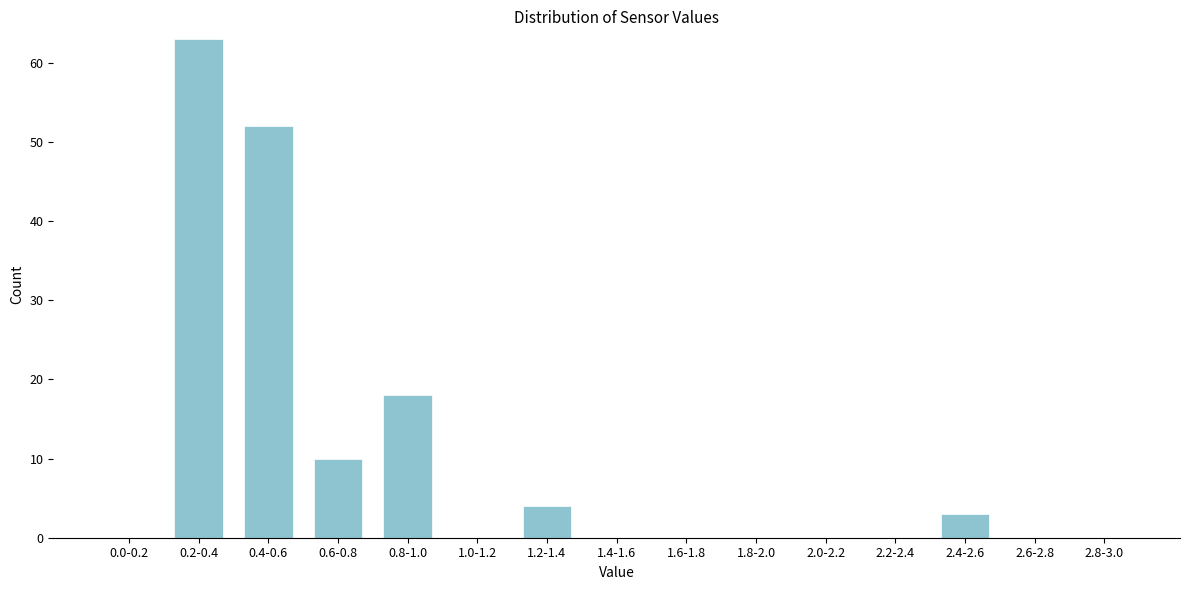

Reading right to left, extract all data points from this chart.

2.8-3.0=0	2.6-2.8=0	2.4-2.6=3	2.2-2.4=0	2.0-2.2=0	1.8-2.0=0	1.6-1.8=0	1.4-1.6=0	1.2-1.4=4	1.0-1.2=0	0.8-1.0=18	0.6-0.8=10	0.4-0.6=52	0.2-0.4=63	0.0-0.2=0